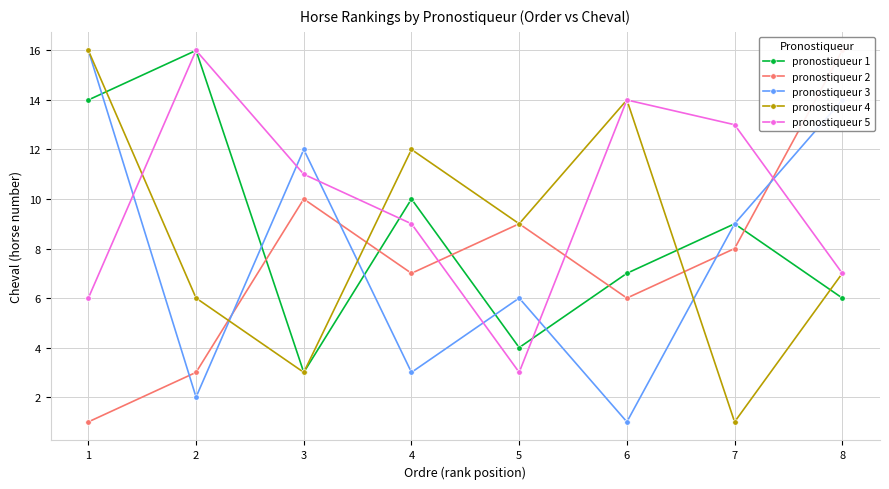

How many data points does each series have?

8